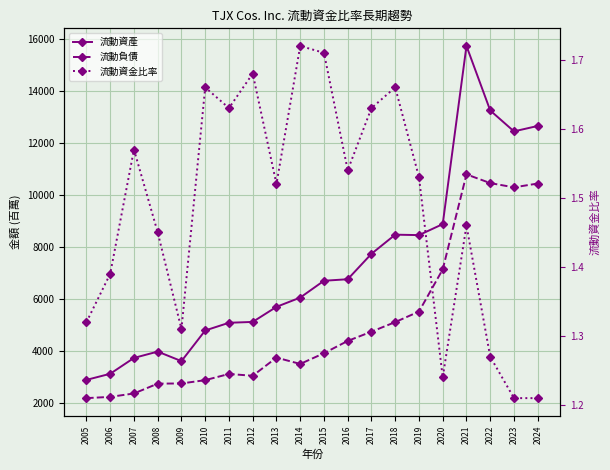

What is the value of the 流動負債 point at the 9th from the left?

3761.0